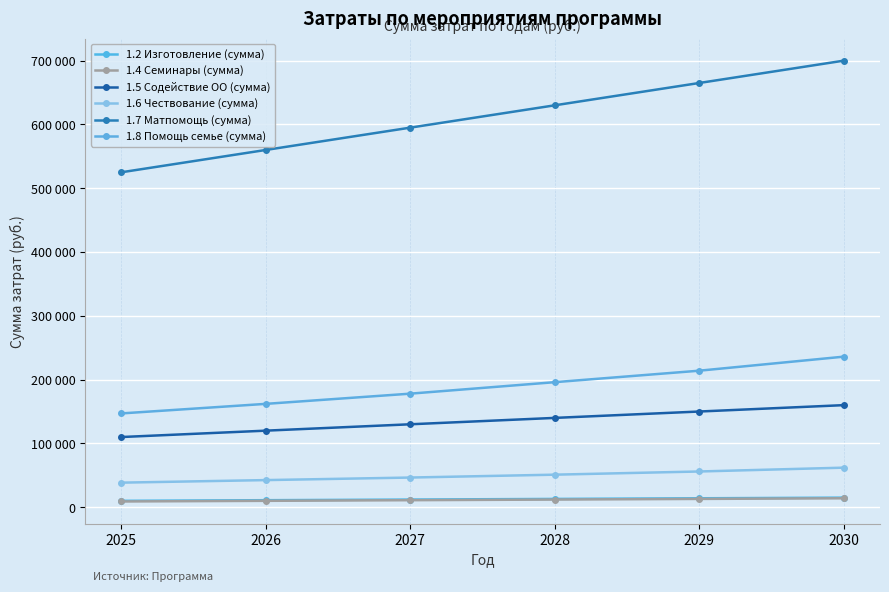

True or false: 1.6 Чествование (сумма) and 1.8 Помощь семье (сумма) intersect in this chart.

False